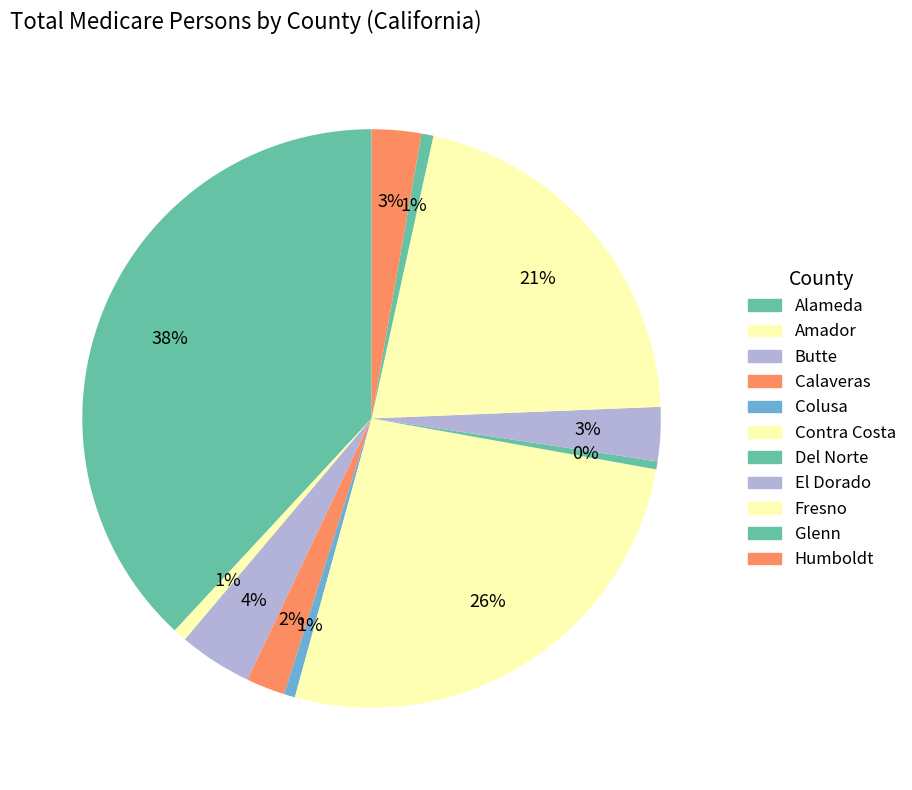

How many segments does this pie chart have?

11